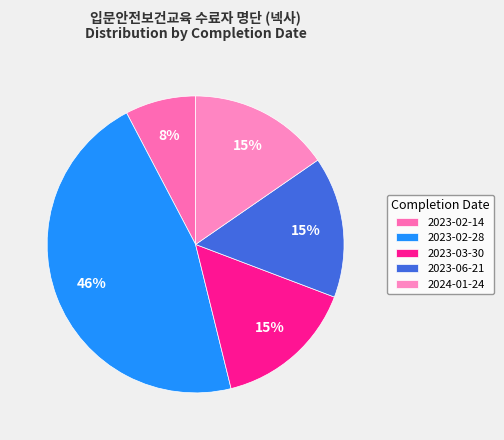

Count the number of slices in the pie.

5